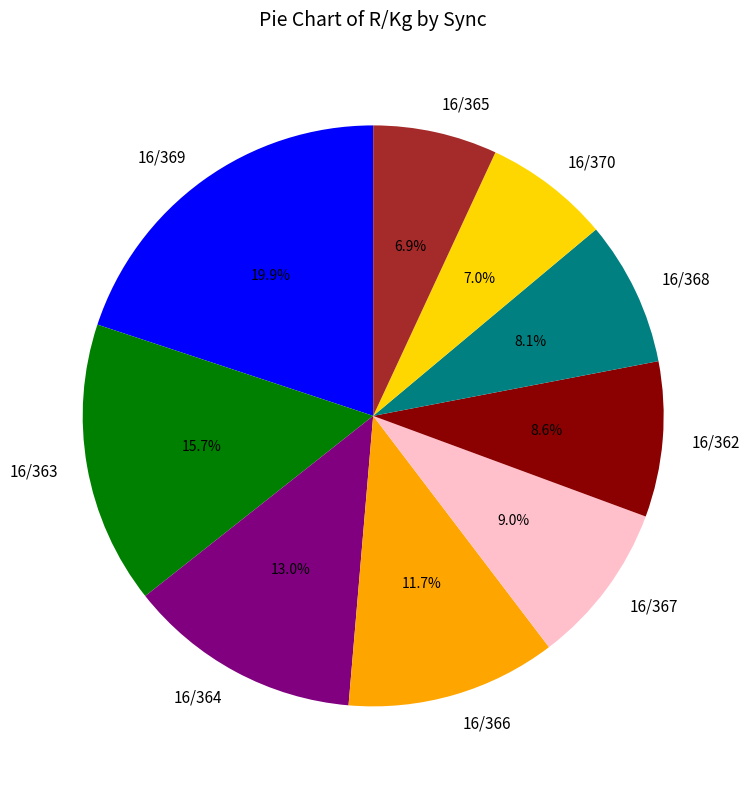

How much of the chart is everything except 16/367?

91.0%